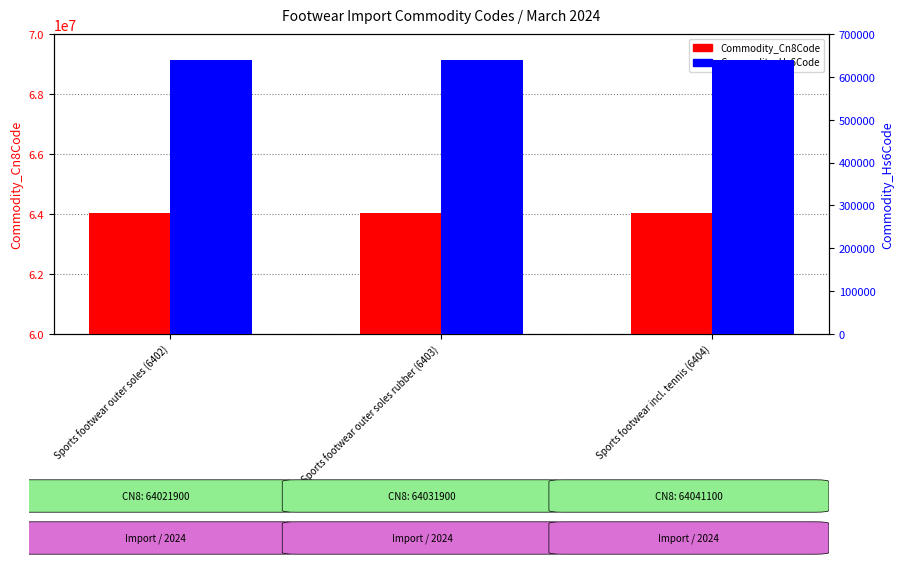

What position from the right is Sports footwear outer soles rubber (6403)?

2